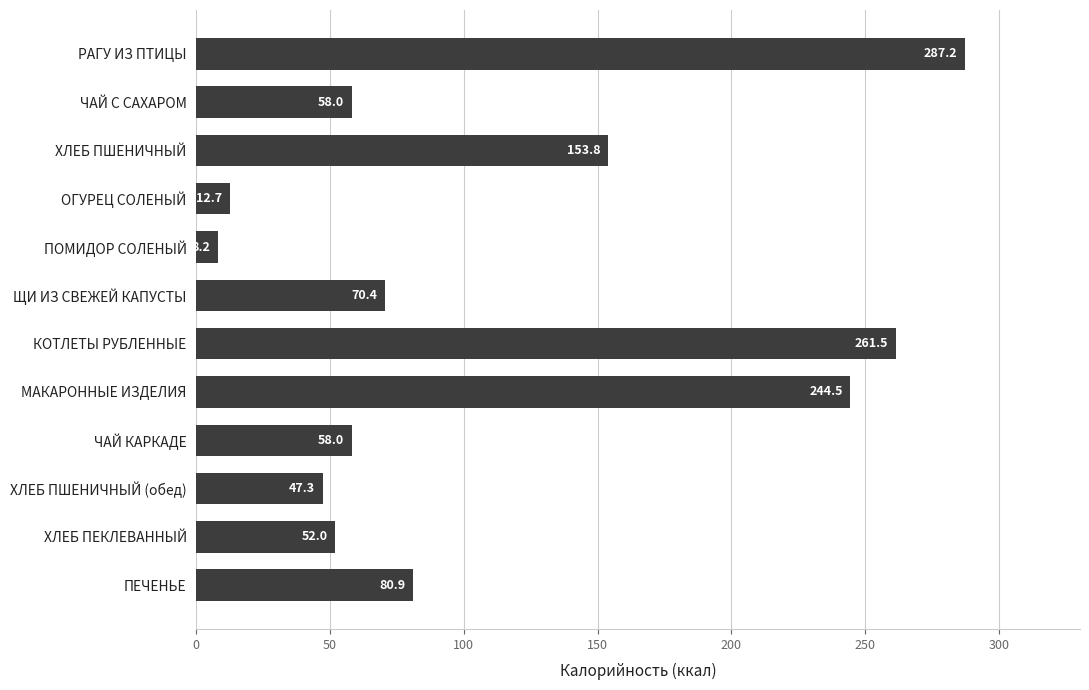

What is the label of the 3rd bar from the top?

ХЛЕБ ПШЕНИЧНЫЙ